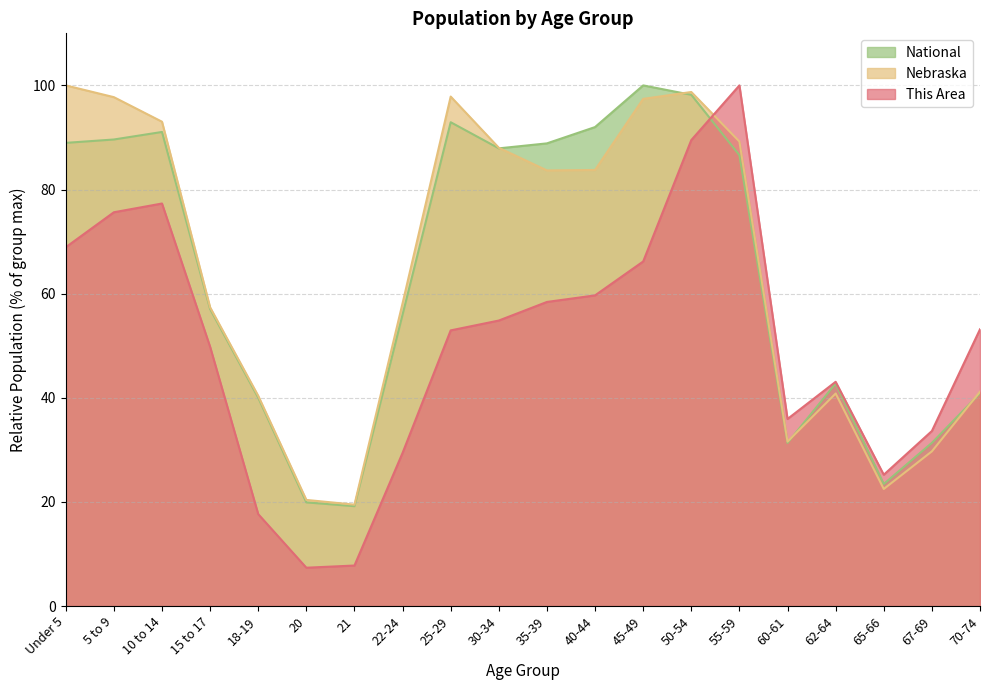

True or false: This Area and National intersect in this chart.

True